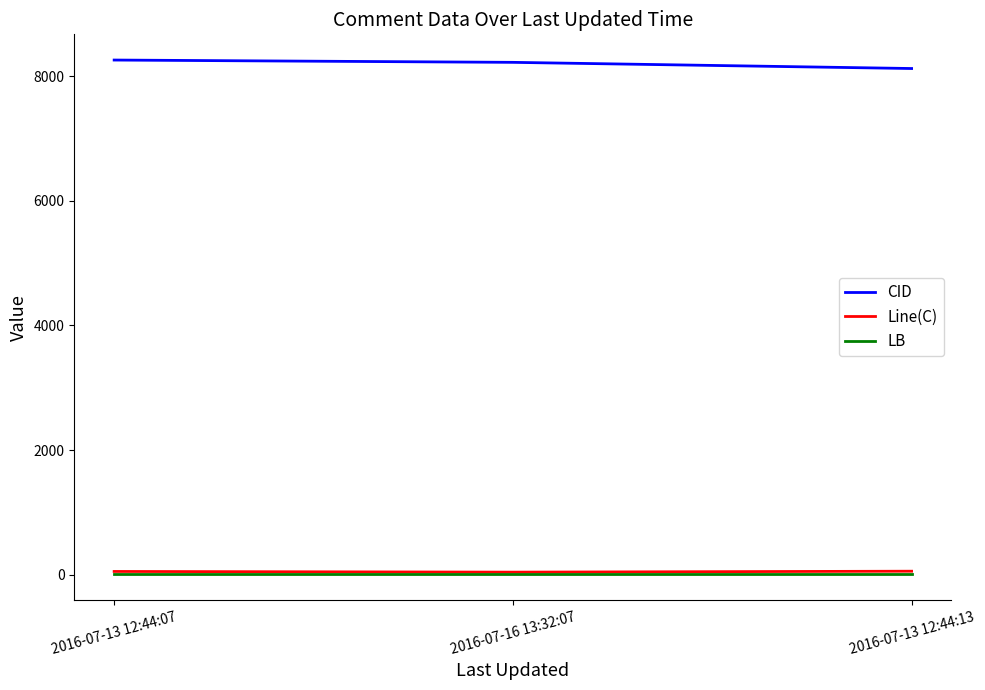

Read the CID value at 2016-07-16 13:32:07, to the nearest 10.

8220